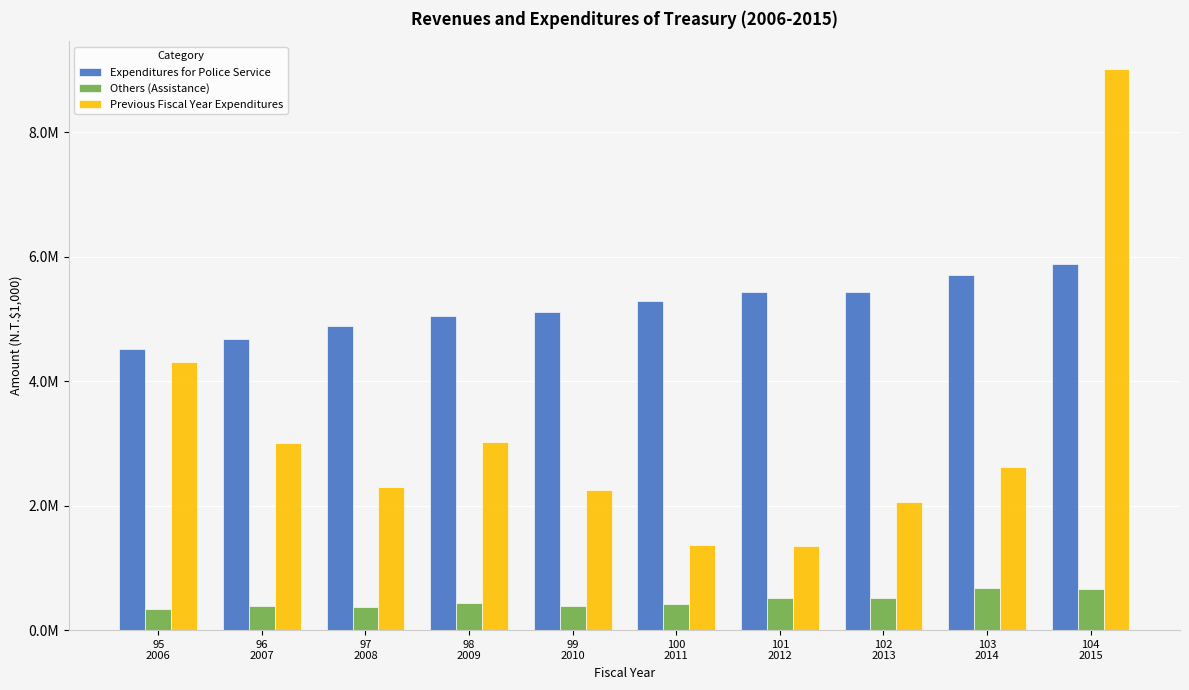

What is the difference between the maximum and minimum values in the Others (Assistance) series?

331739